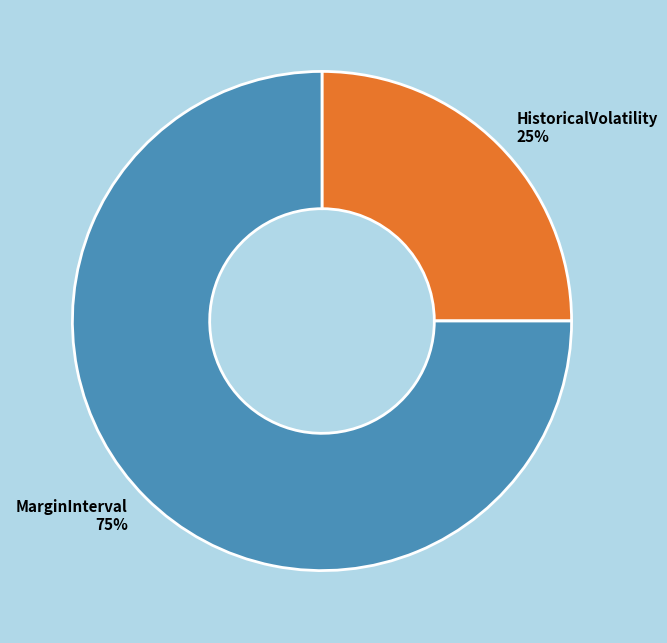

To the nearest percent, what is the difference between the largest and smallest slice percentages?

75%